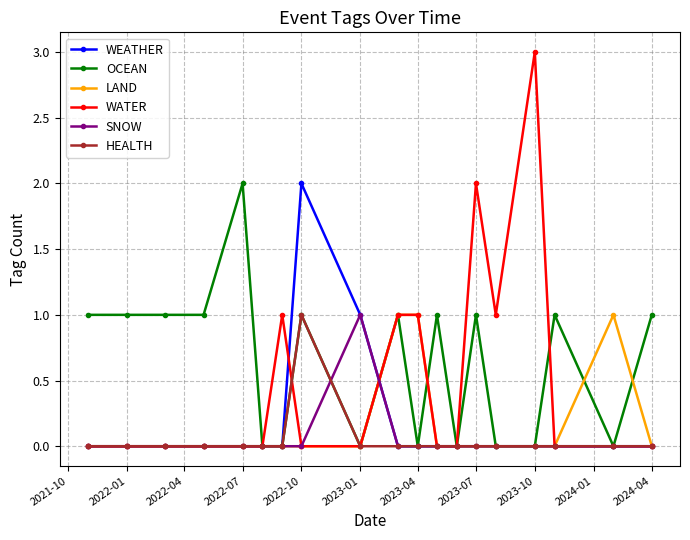

Which series has the largest total across all categories?

OCEAN